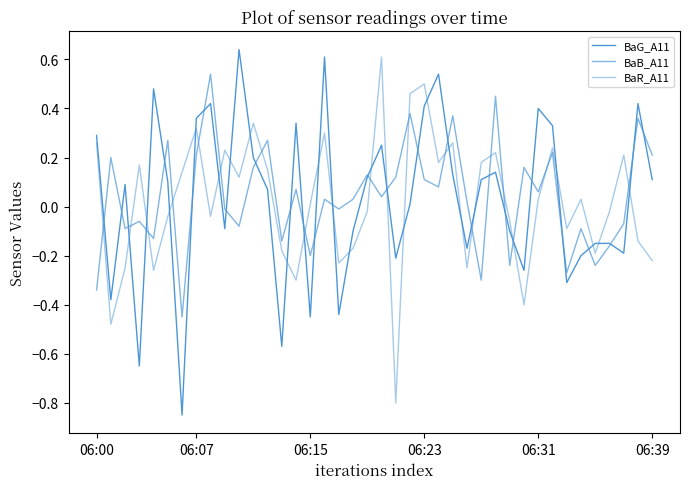

Is this an area chart (filled region under the line)?

No